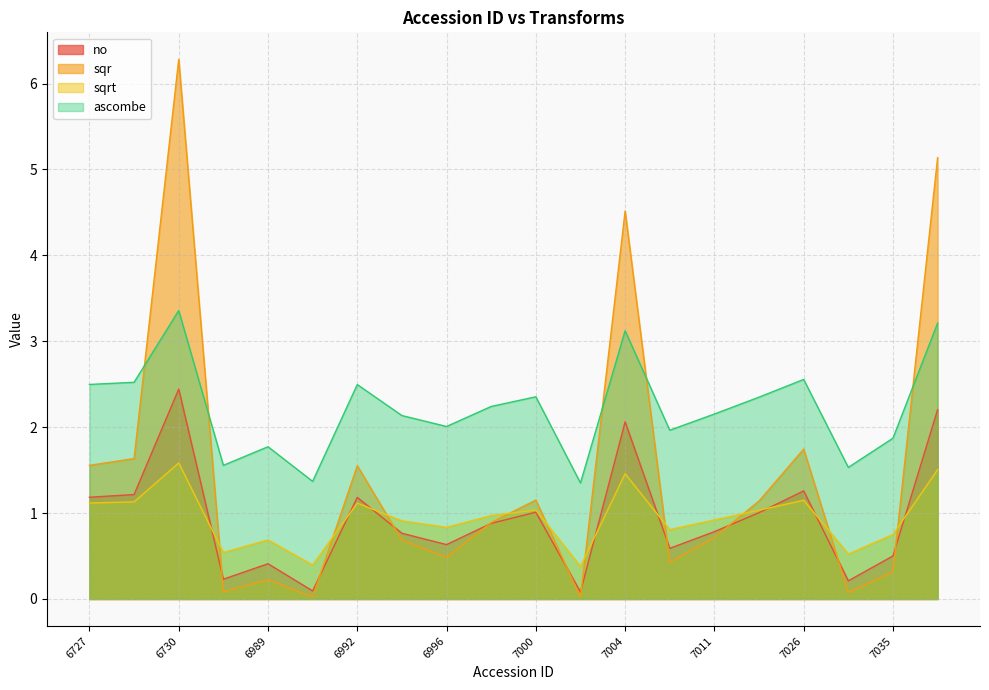

Which category has the lowest value in the sqr series?

7002